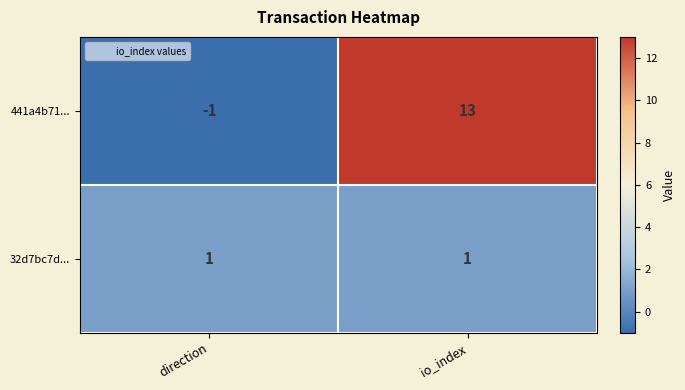

List the series in order of their peak value, highest first.

441a4b71..., 32d7bc7d...